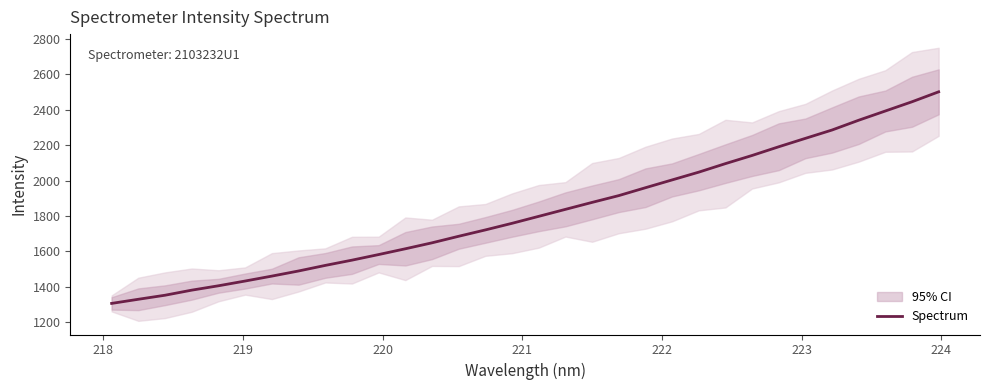

Does the chart display data point markers on the line(s)?

No